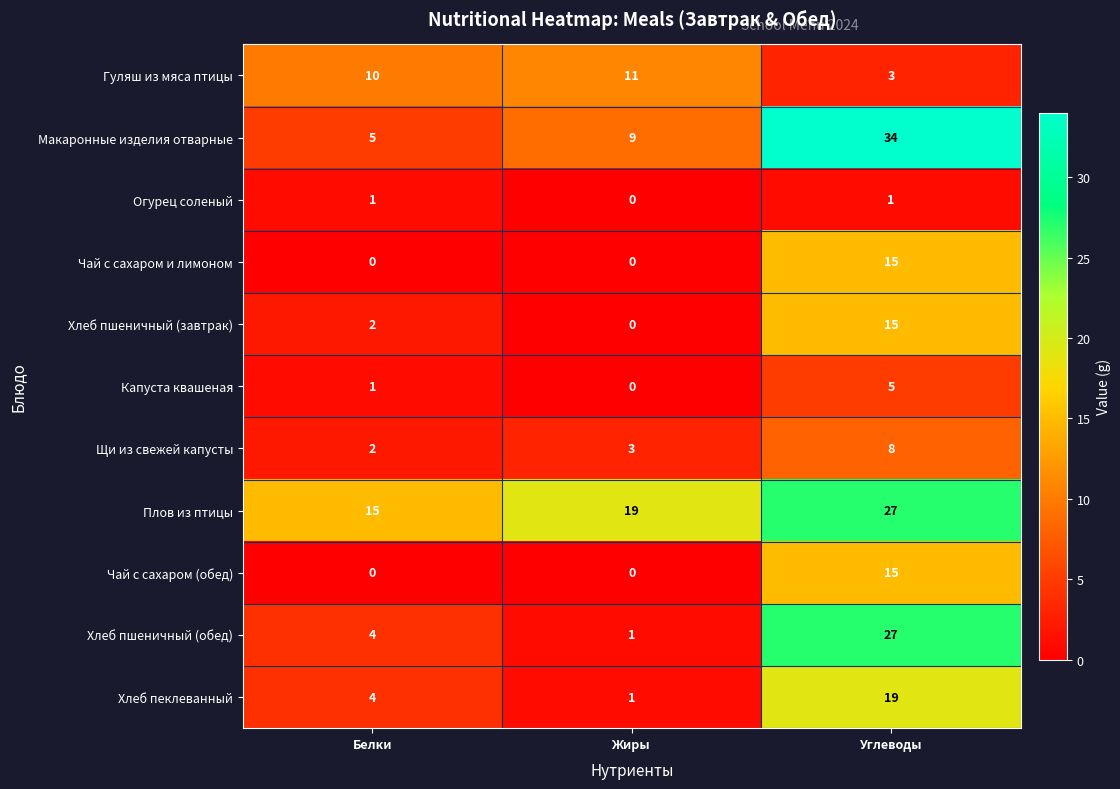

How many Макаронные изделия отварные values are between 5 and 34?

3